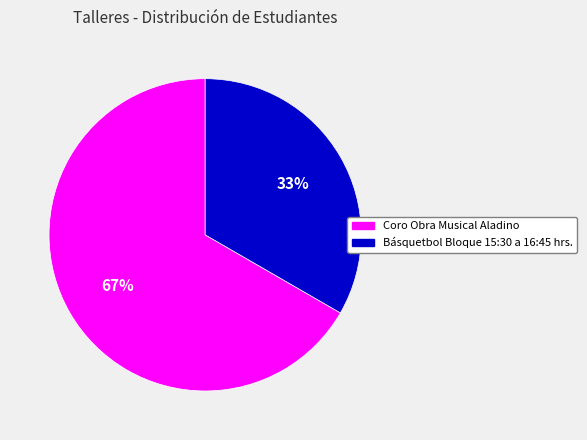

Is there a majority slice in this chart?

Yes